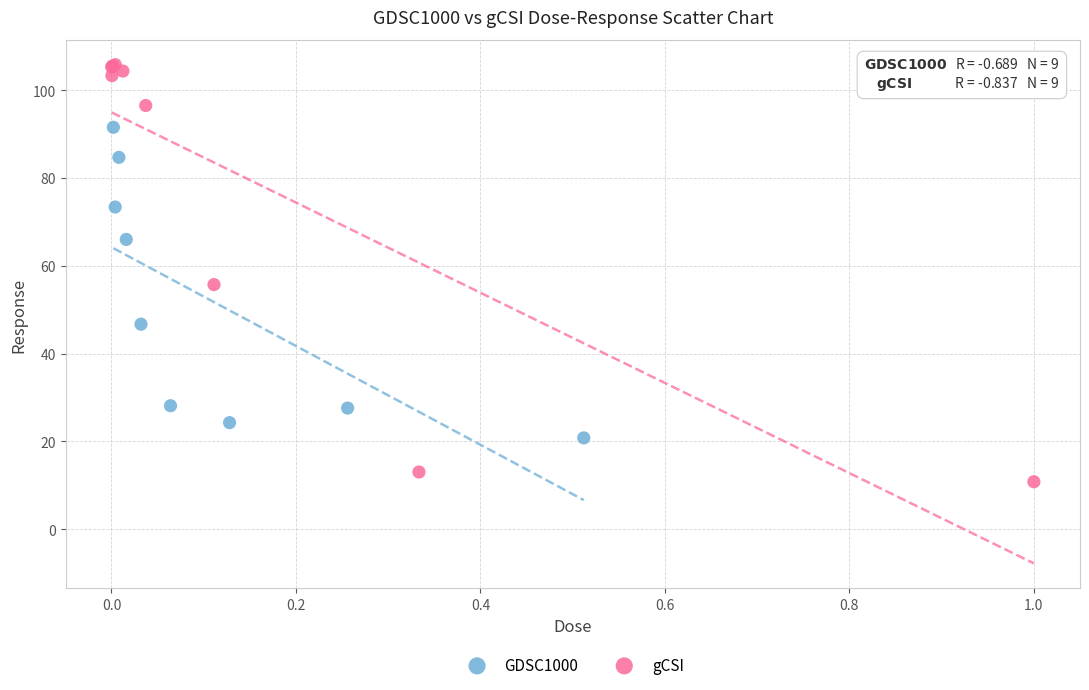

Which series has the largest Y range (max minus min)?

gCSI